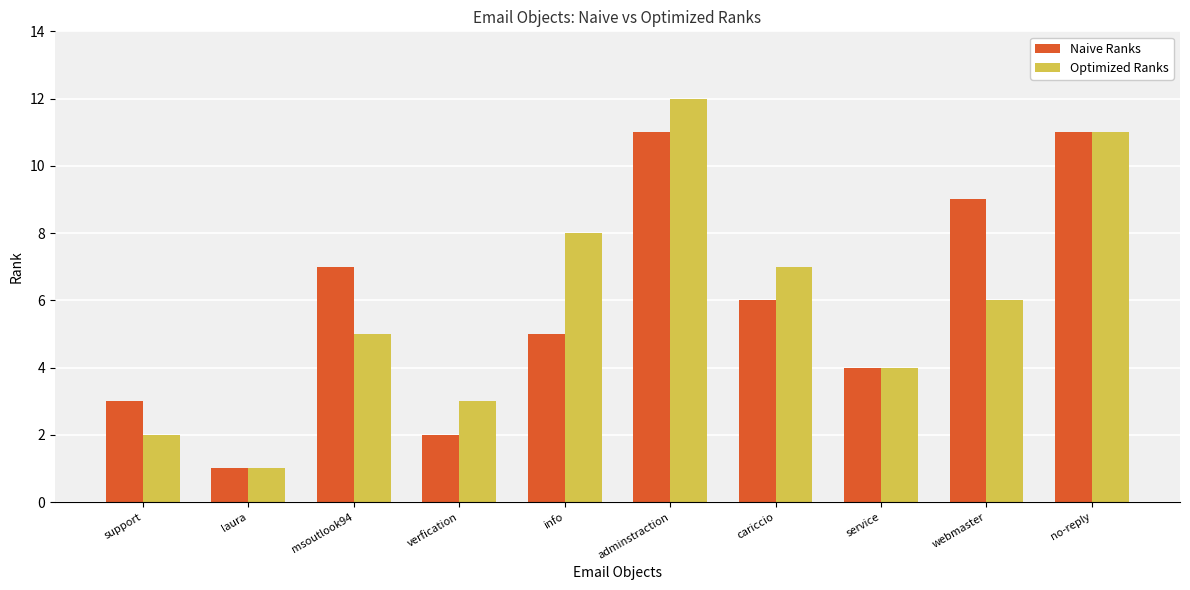

How many bars are there in total?

20